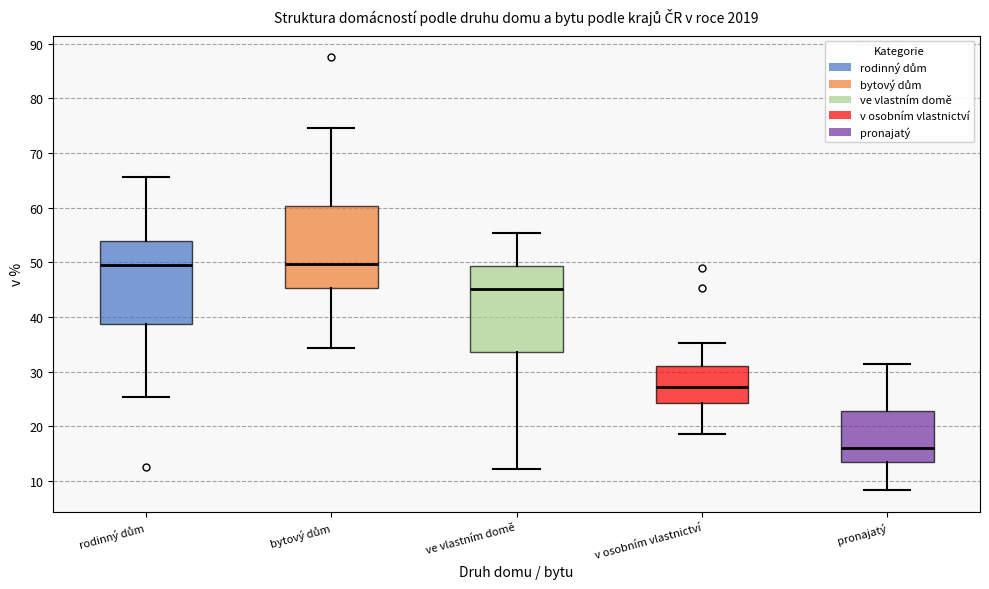

Where does the median line of the box for bytový dům sit on the y-axis? The values are not printed on the chart, so give them approximately, as read against the axis.

50